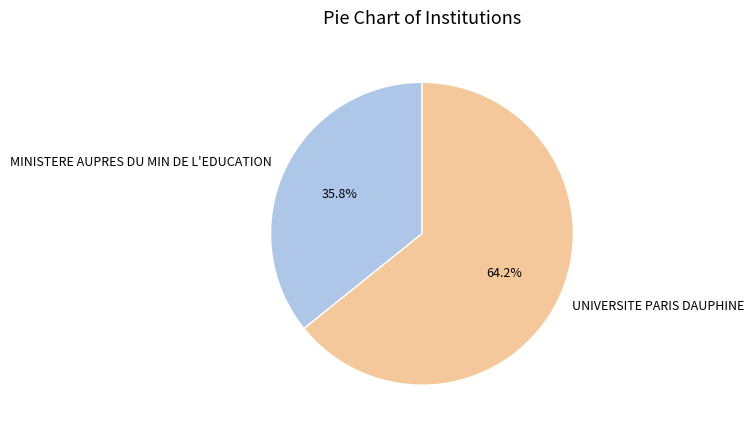

To the nearest percent, what is the difference between the MINISTERE AUPRES DU MIN DE L'EDUCATION and UNIVERSITE PARIS DAUPHINE slice percentages?

28%